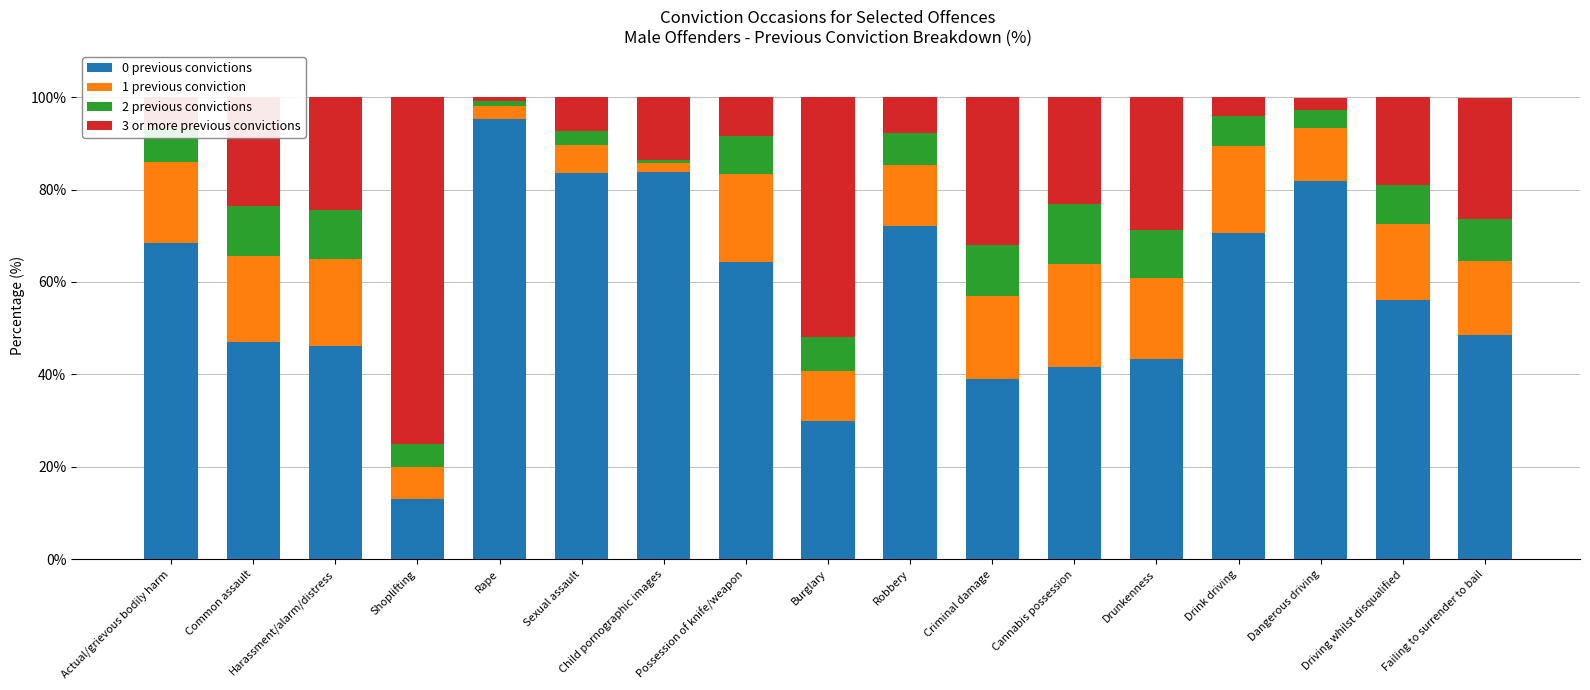

The value of 0 previous convictions at Criminal damage is 39.0. True or false?

True